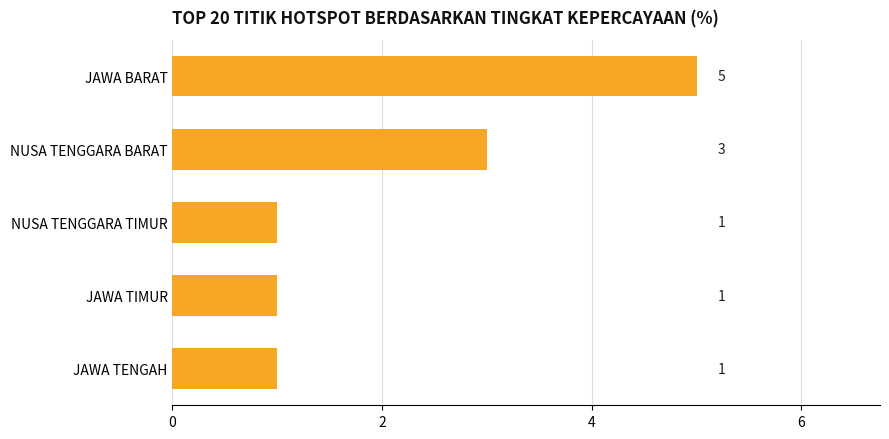

How many categories are shown in the chart?

5